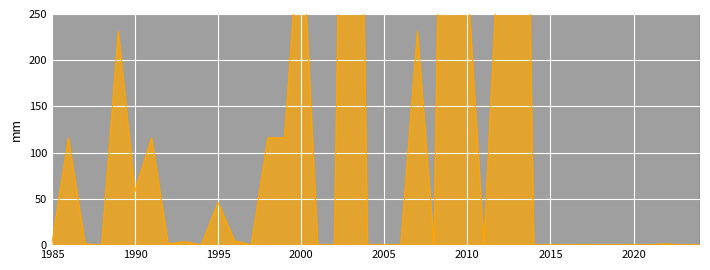

What is the difference between the highest and lowest values at 14?

551.1